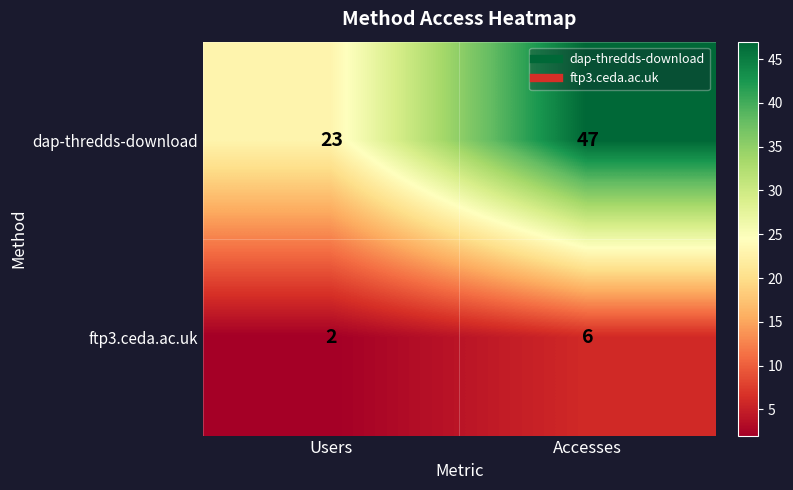

Is the value of dap-thredds-download at Users greater than the value of ftp3.ceda.ac.uk at Accesses?

Yes